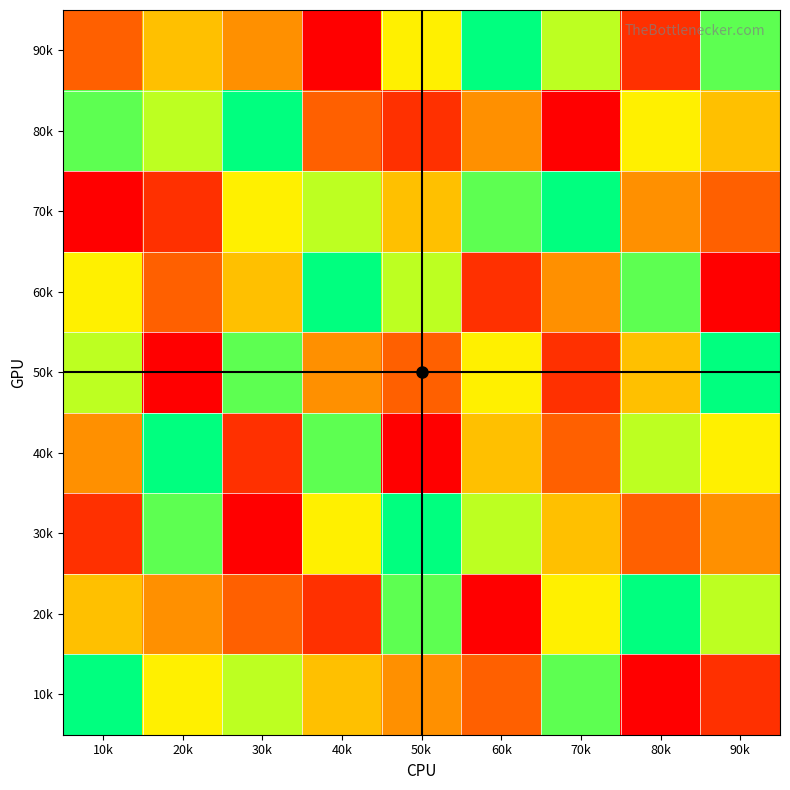

At how many categories does at least one series exceed 2?

9